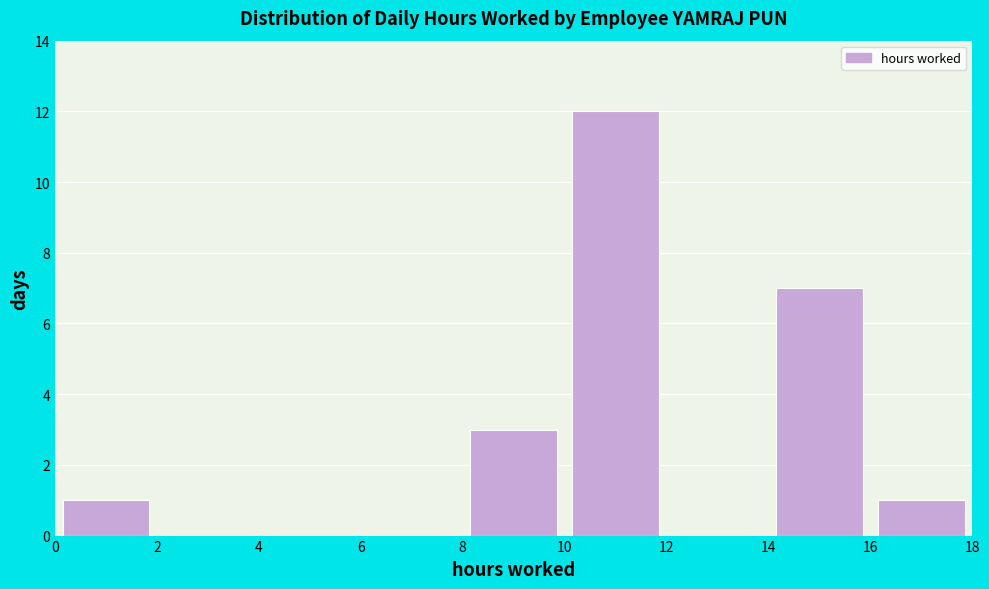

How tall is the bar that spans 0 to 2 on the x-axis? The values are not printed on the chart, so give them approximately, as read against the axis.

1